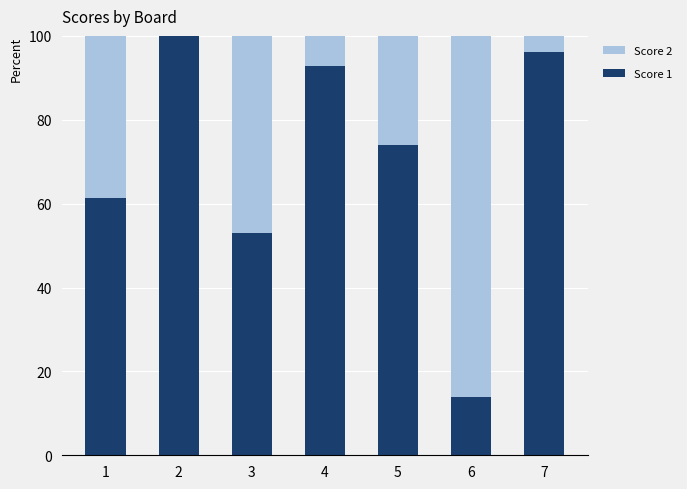

What is the total value across all series at 5?

100.0